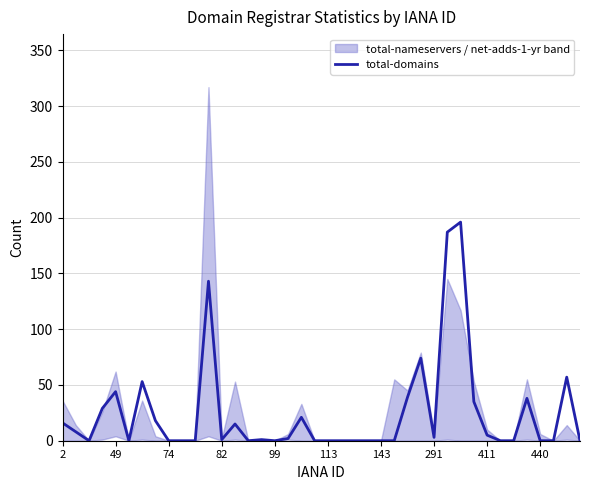

At which label does the data first exceed 1?

2